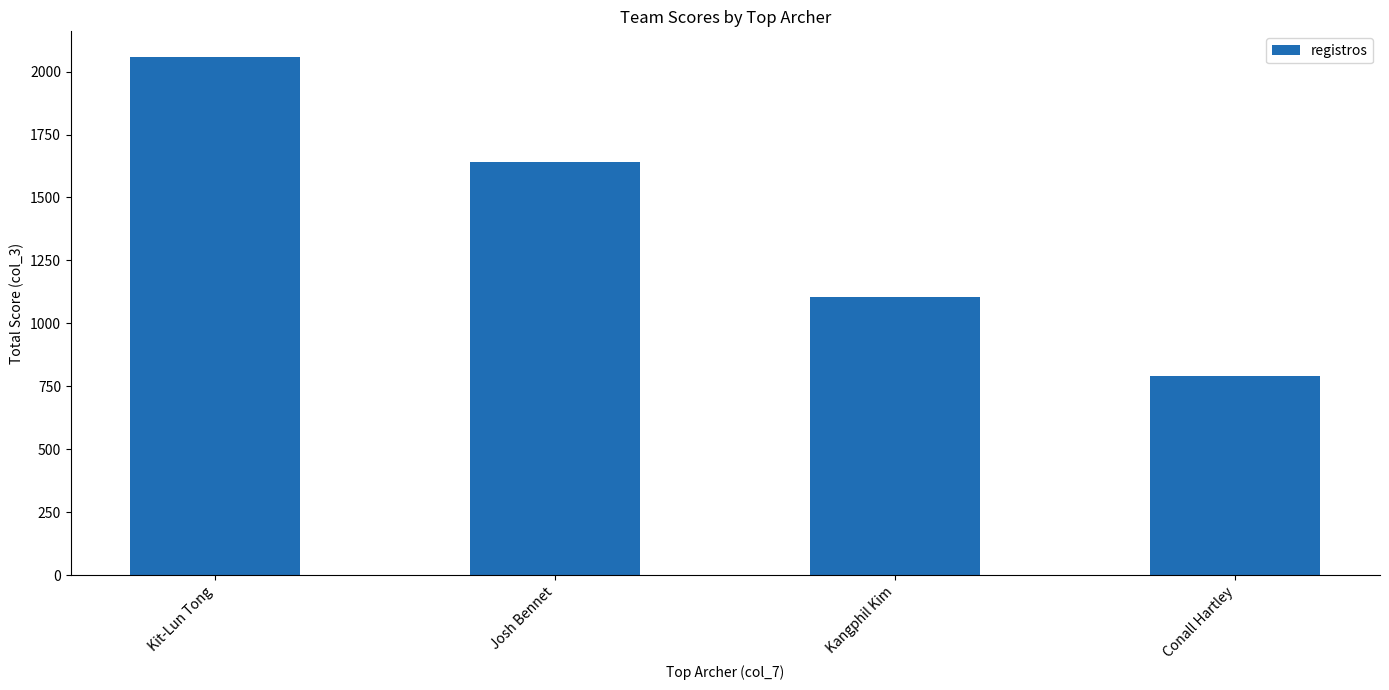

Is it true that the value at Kit-Lun Tong is 3646?

False